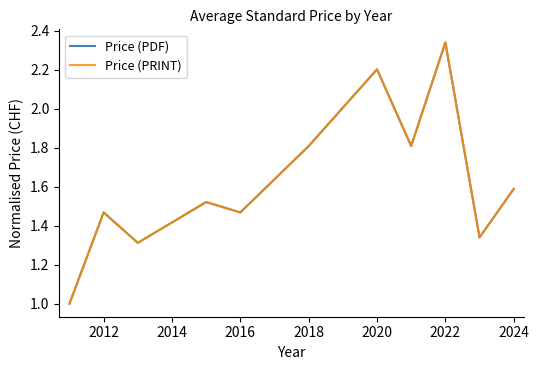

Is this an area chart (filled region under the line)?

No